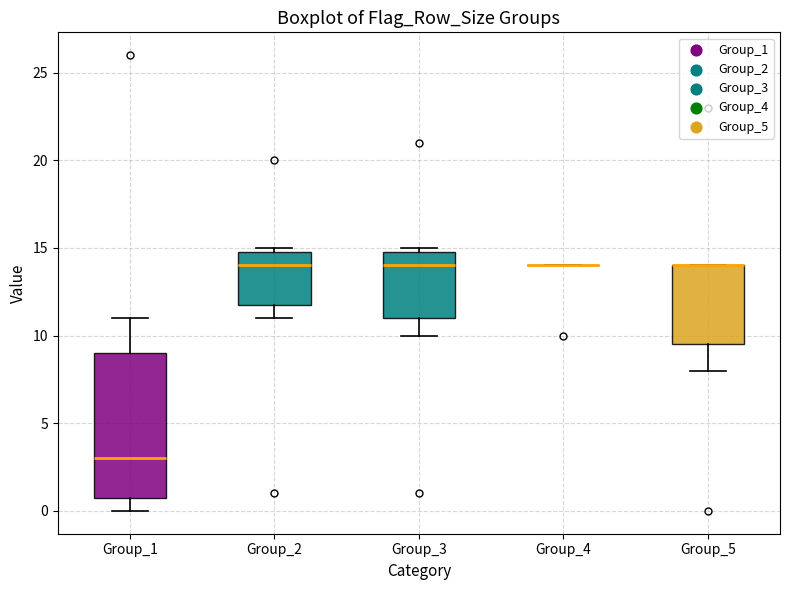

Reading left to right, read every box against the y-axis: the position of its median line, the range the box covers, and the ends of its whiskers. The values are not printed on the chart, so give them approximately, as read against the axis.

Group_1: median 3.0, box 1.0 to 9.0, whiskers 0.0 to 11.0
Group_2: median 14.0, box 12.0 to 15.0, whiskers 11.0 to 15.0 (just above the box's upper edge)
Group_3: median 14.0, box 11.0 to 15.0, whiskers 10.0 to 15.0 (just above the box's upper edge)
Group_4: box collapsed to a line at 14.0, whiskers 14.0 to 14.0
Group_5: median 14.0 (drawn on the box's upper edge), box 9.5 to 14.0, whiskers 8.0 to 14.0